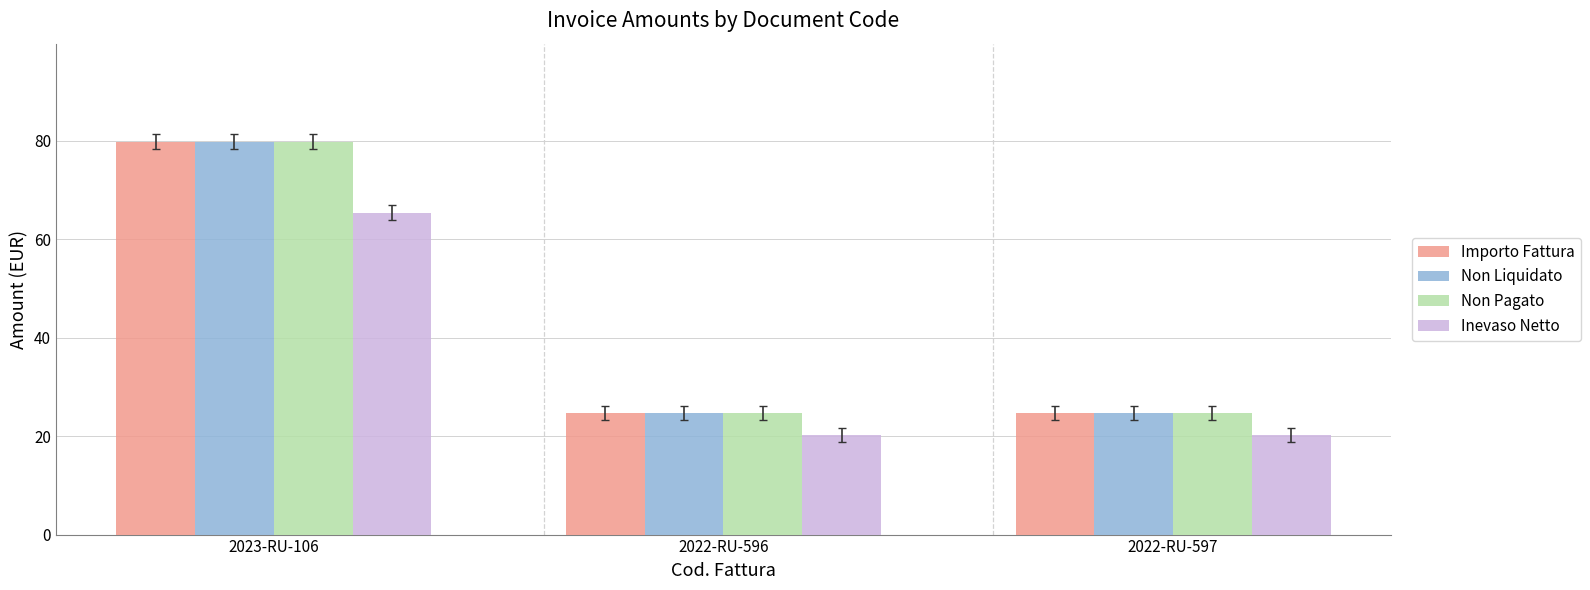

What is the total value across all series at 2022-RU-597?

94.3